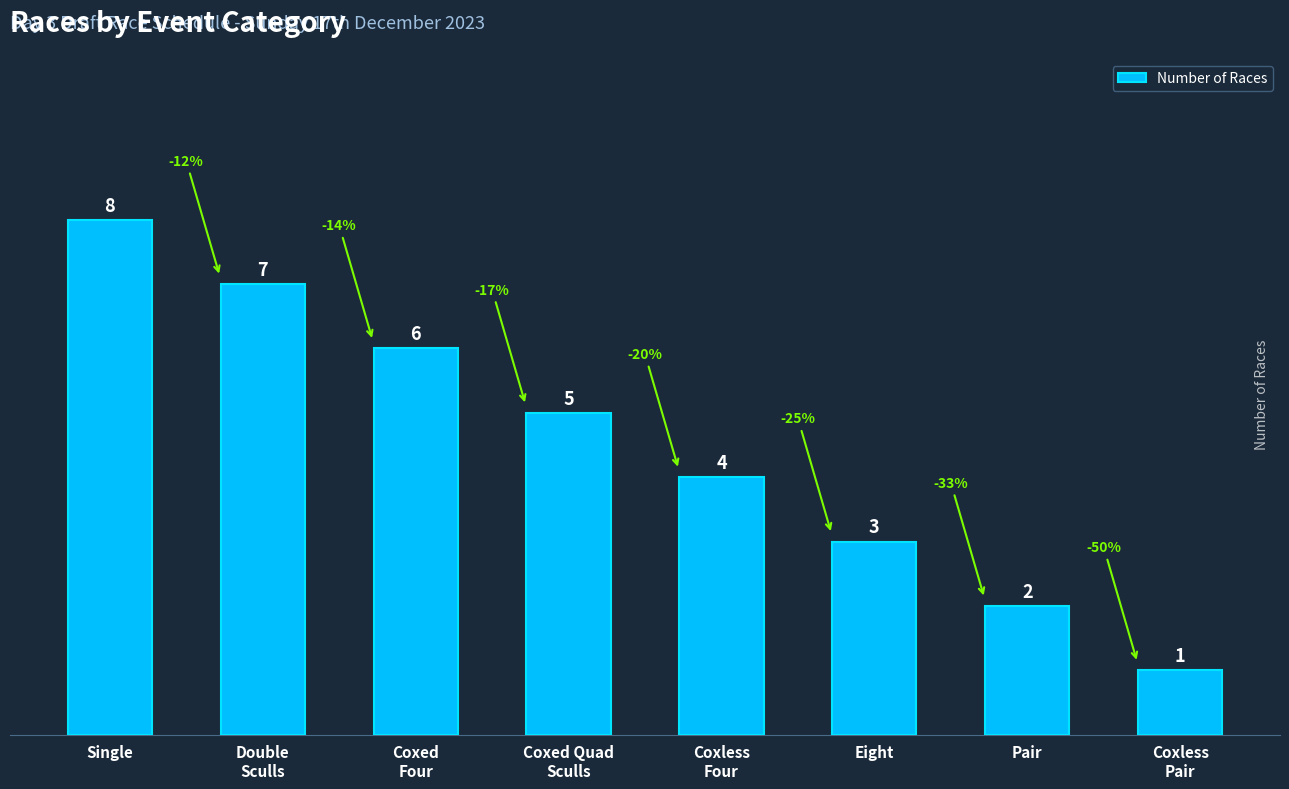

What is the difference between the maximum and minimum values?

7